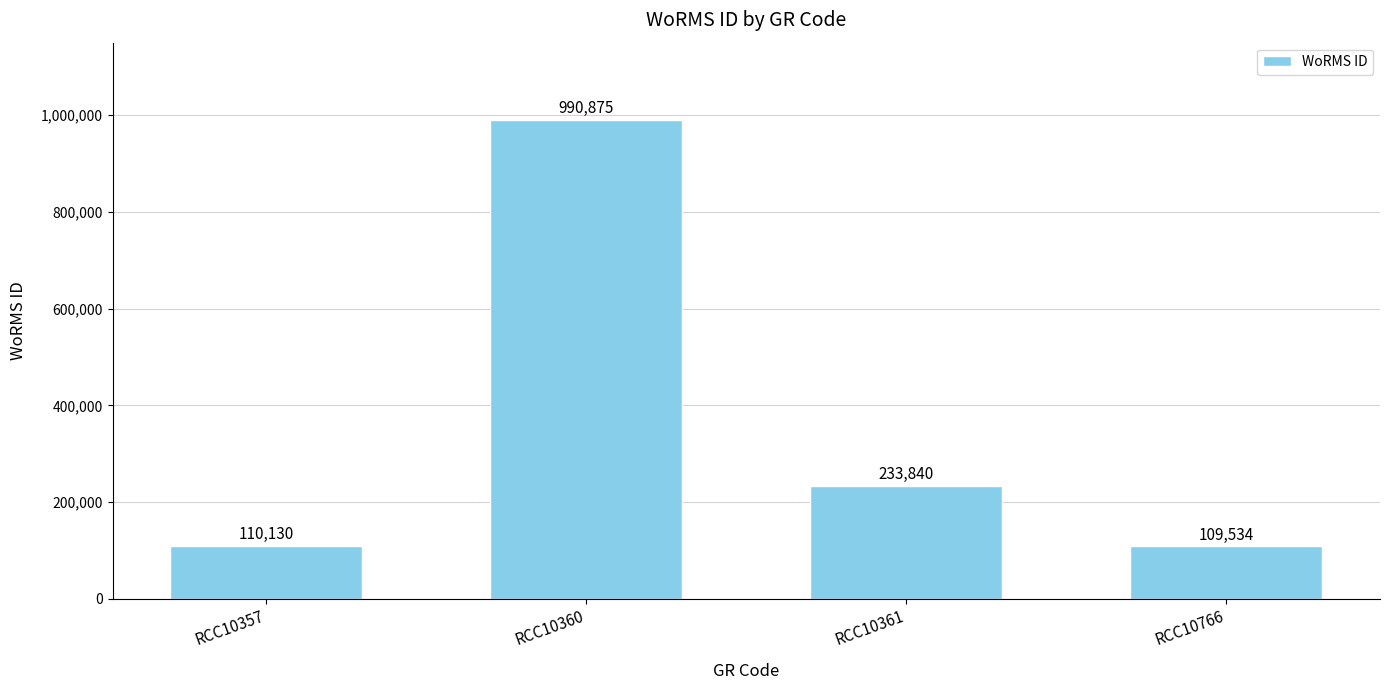

How many bars are there in total?

4